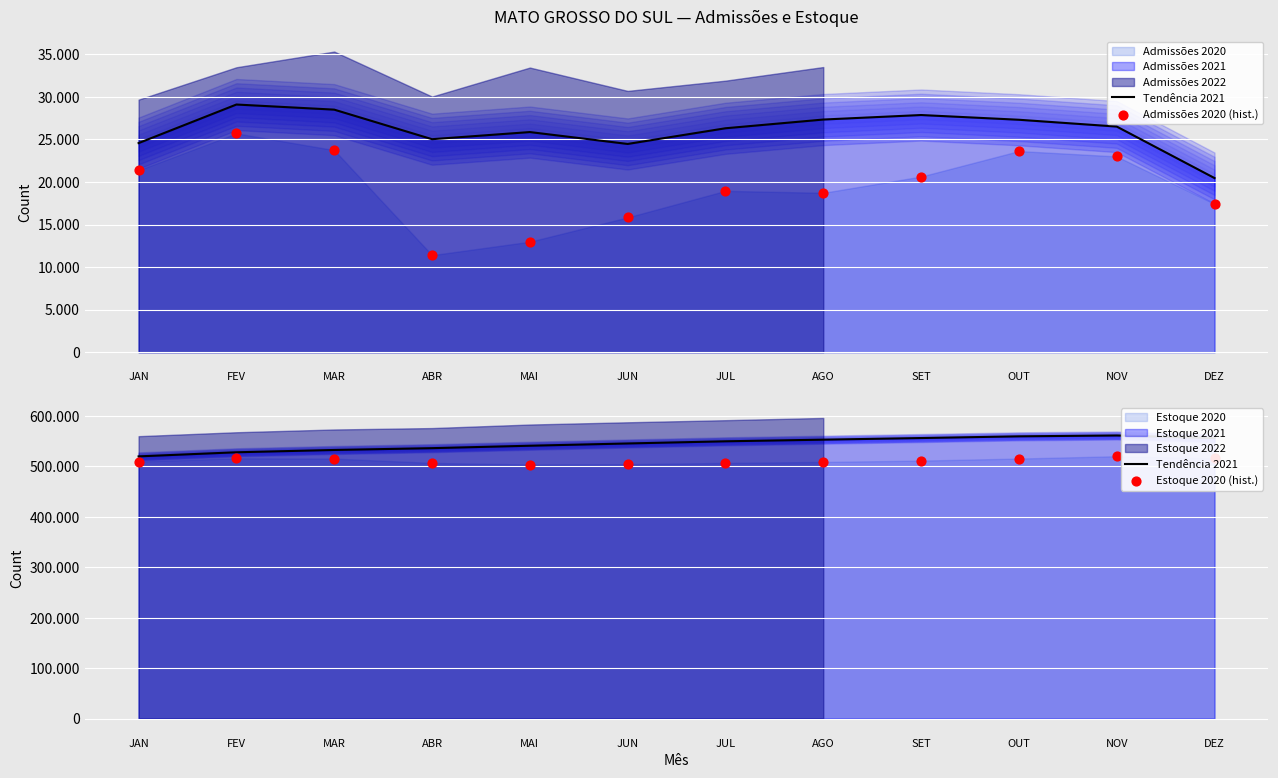

Is the value of Tendência 2021 at MAR greater than the value of Estoque 2020 (hist.) at MAI?

Yes